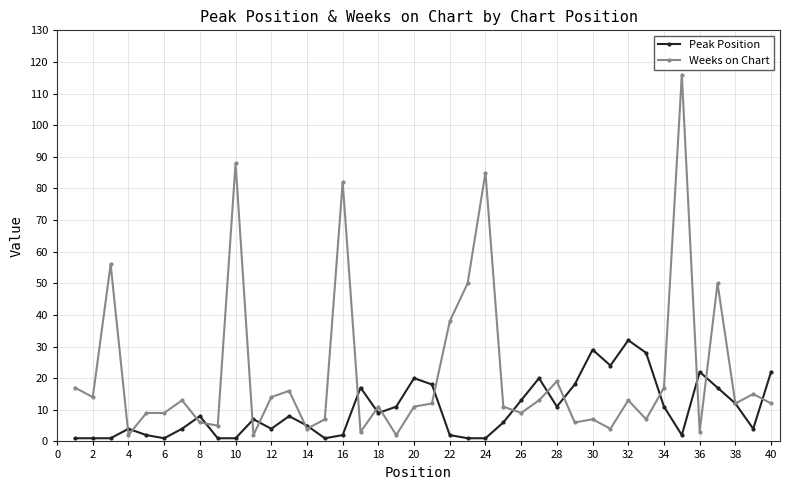

Which series has the widest spread of values?

Weeks on Chart